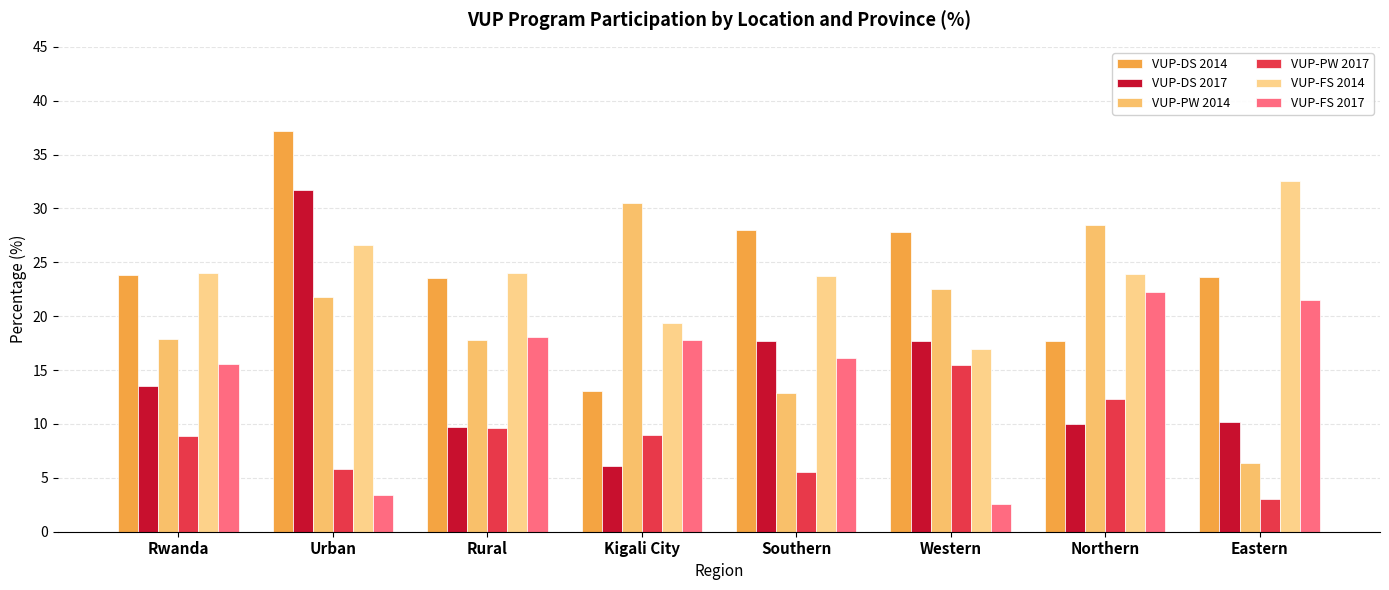

Where is VUP-DS 2014 nearest to the value 25?

Rwanda